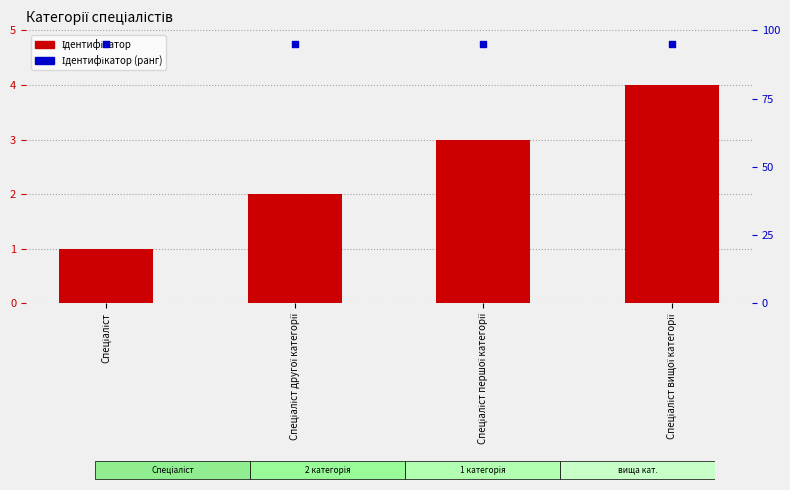

At how many categories does at least one series exceed 73?

4